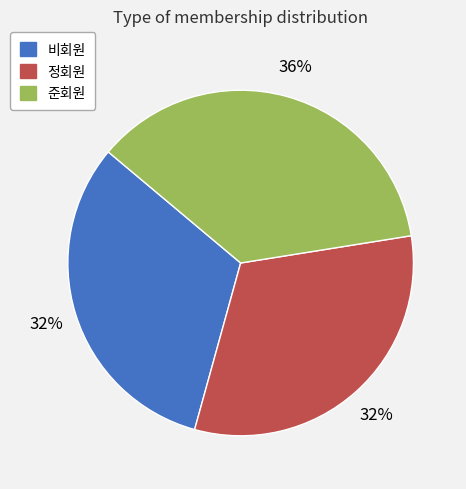

True or false: 정회원 accounts for 32% of the total.

True